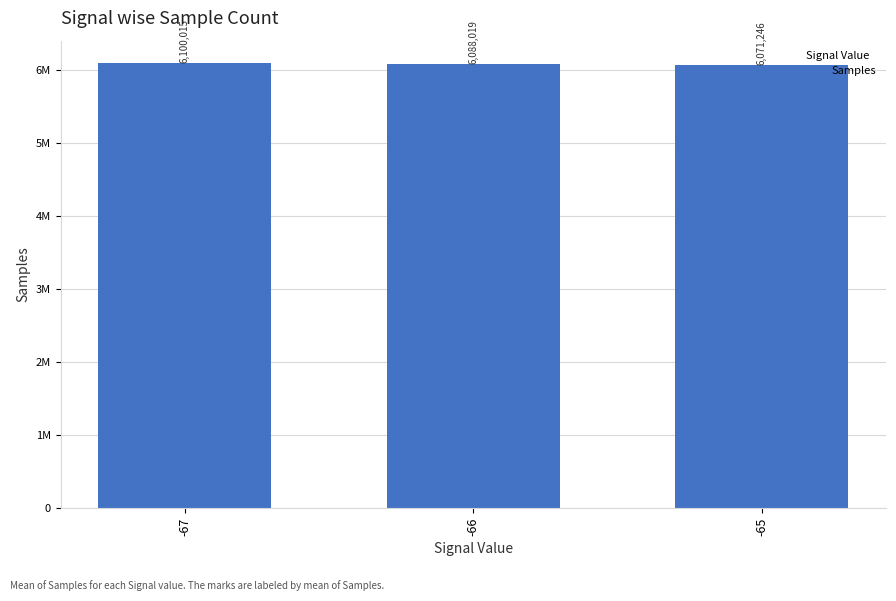

What is the change in value from -66 to -65?

-16773.9